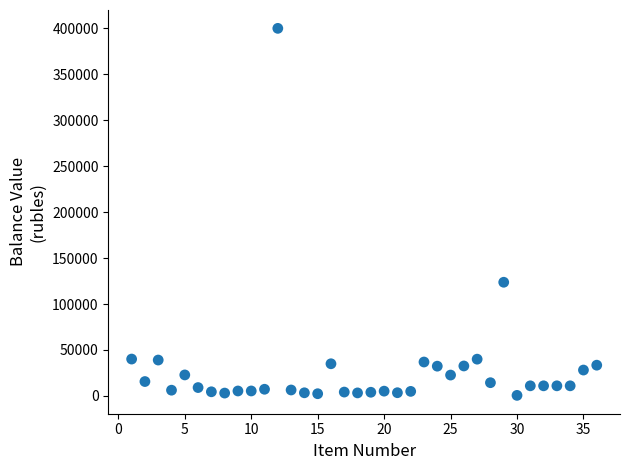

What Y value in the scatter plot is closest to 200300?

123700.0